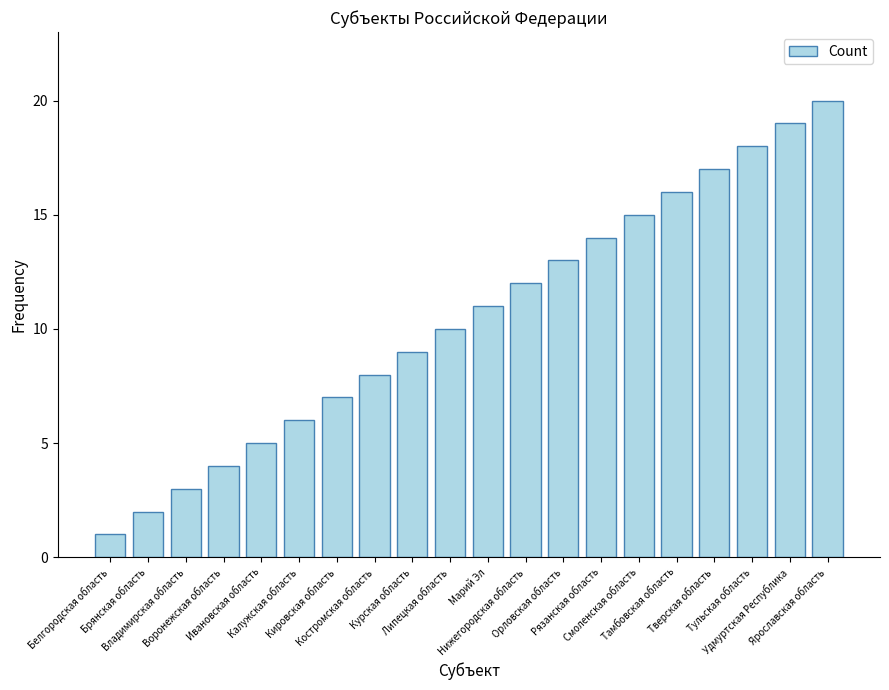

What is the minimum value shown in the chart?

1